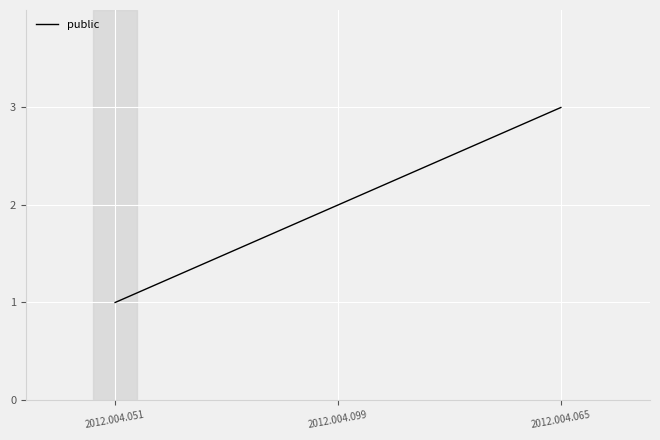

What is the approximate value at 2012.004.099?

2